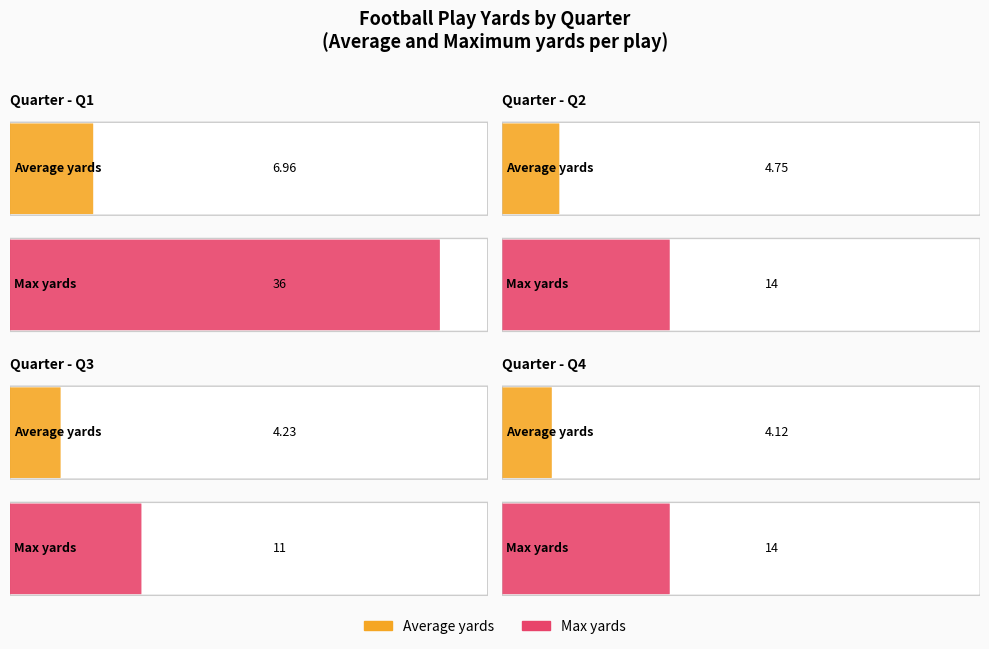

The Average yards per play series shows 2.6 at Q1. True or false?

False